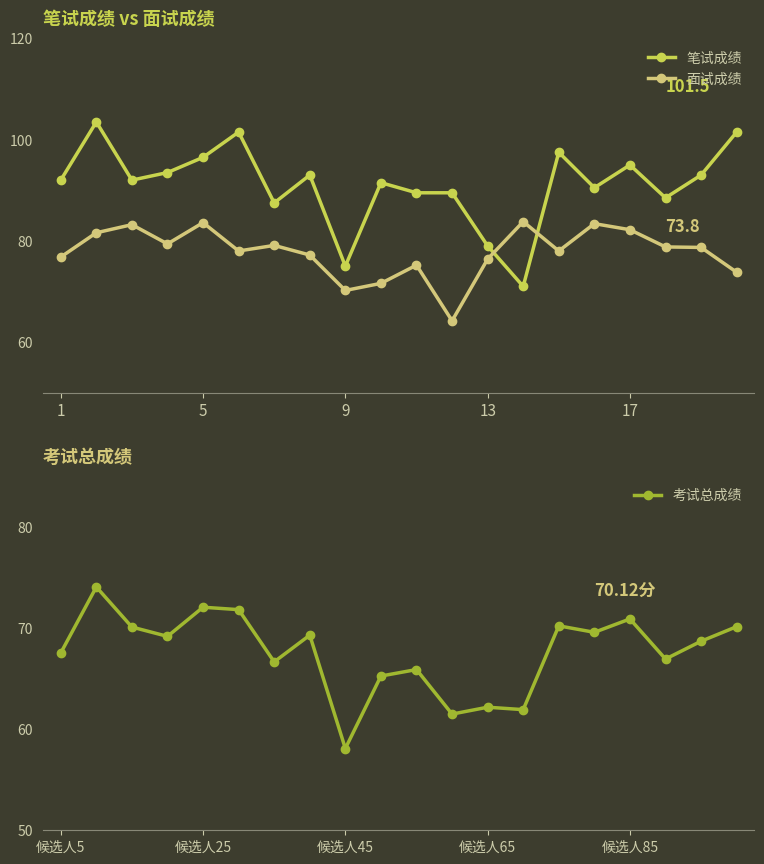

How many intersections are there between 面试成绩 and 笔试成绩?

2